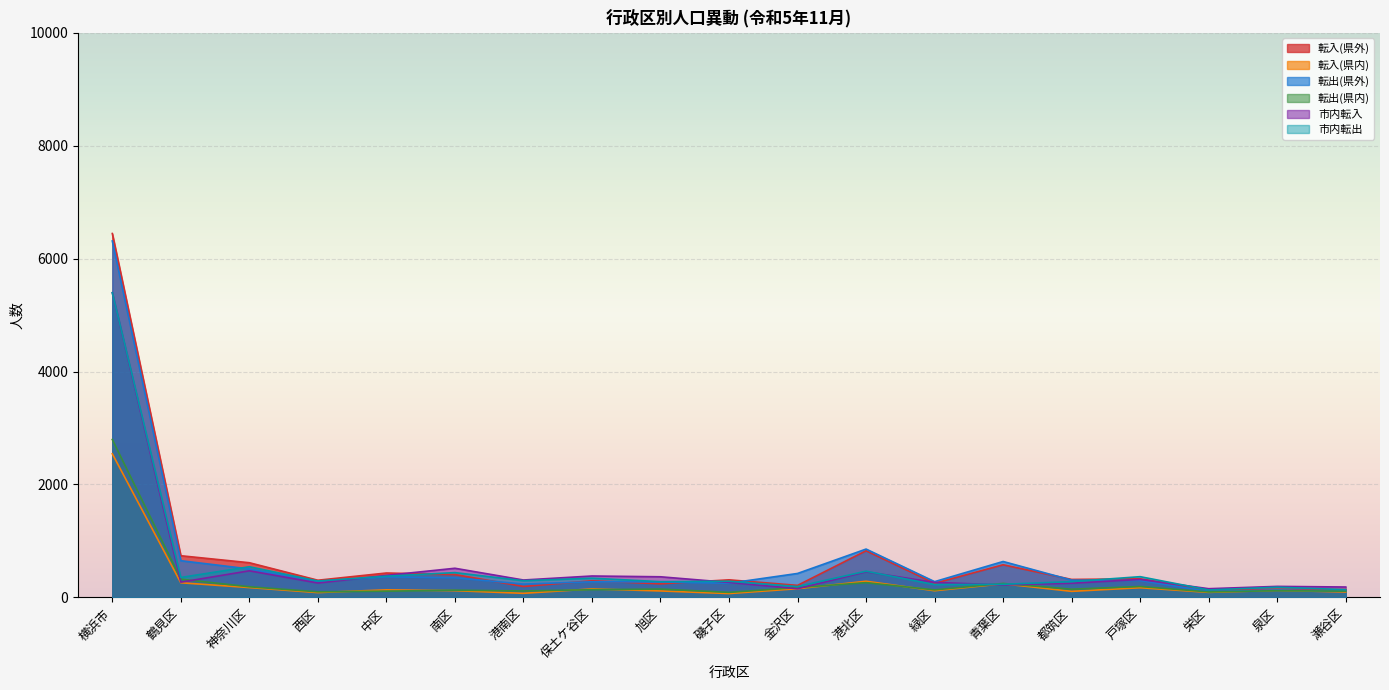

How many interior local peaks does the 転入(県外) series have?

7